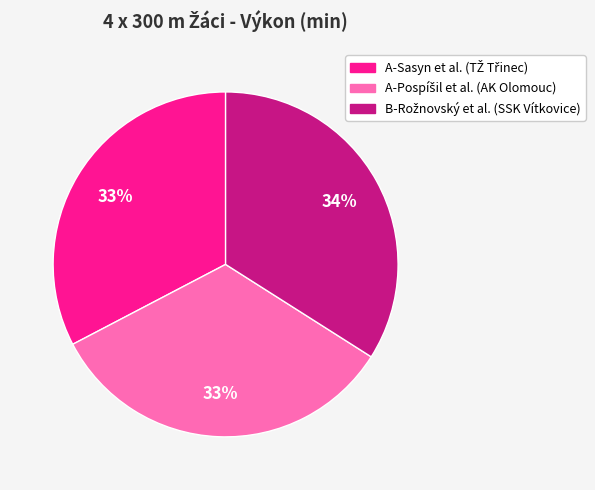

To the nearest percent, what is the average slice percentage?

33%